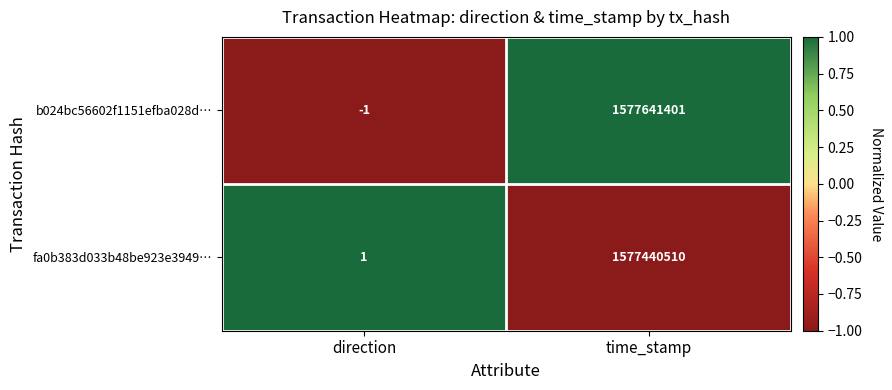

Which series has the widest spread of values?

b024bc56602f1151efba028d…